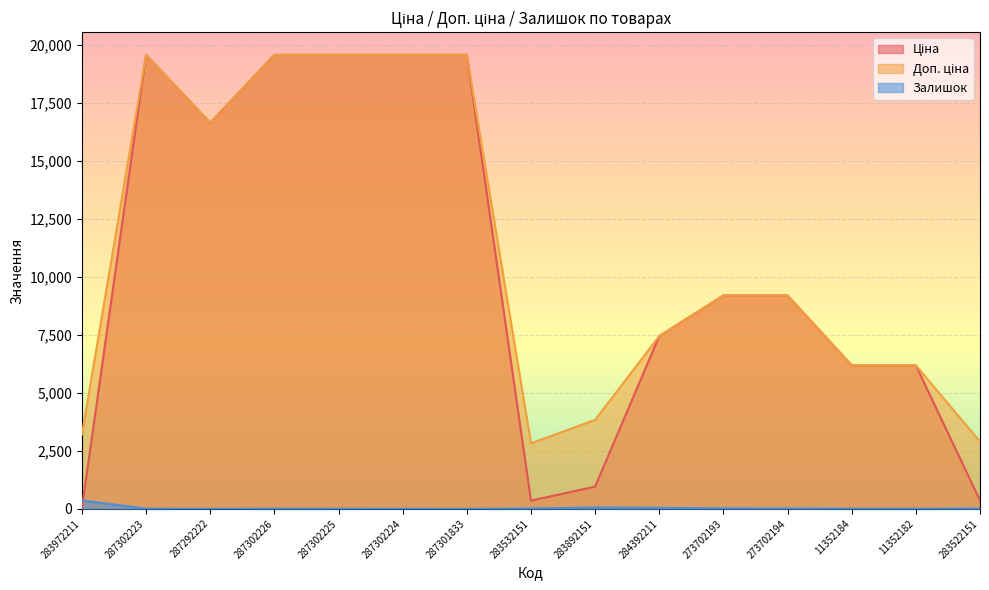

True or false: Залишок and Доп. ціна cross at least once.

False